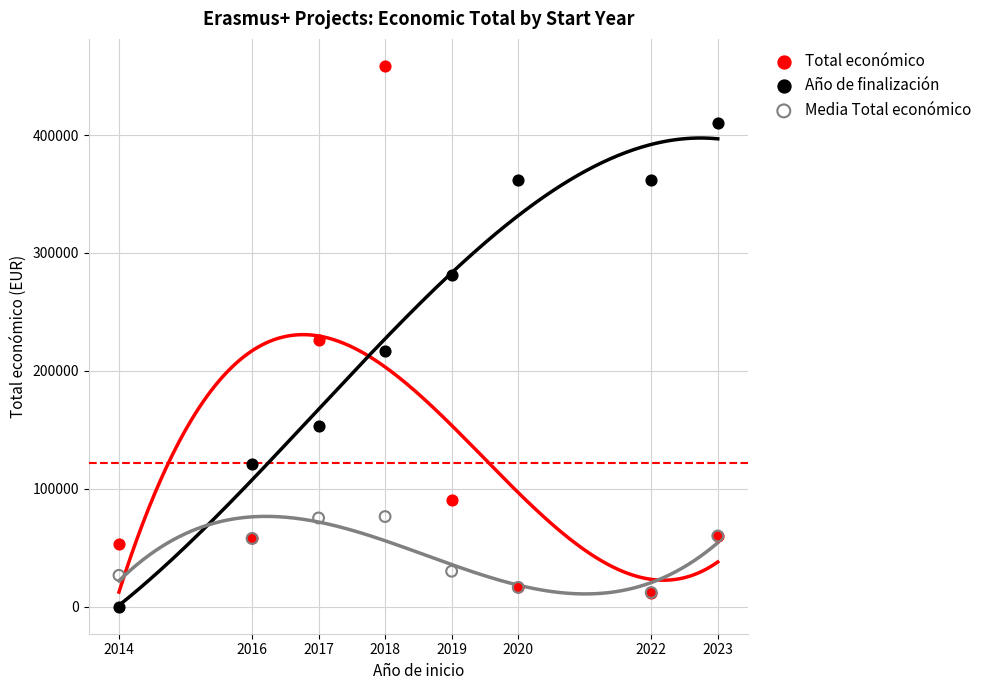

In the Año de finalización series, what Y value is closest to 205188?

217258.1